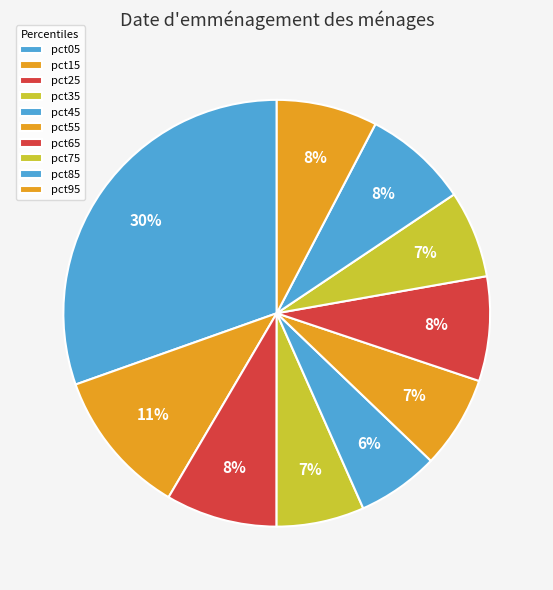

True or false: pct95 accounts for 2% of the total.

False